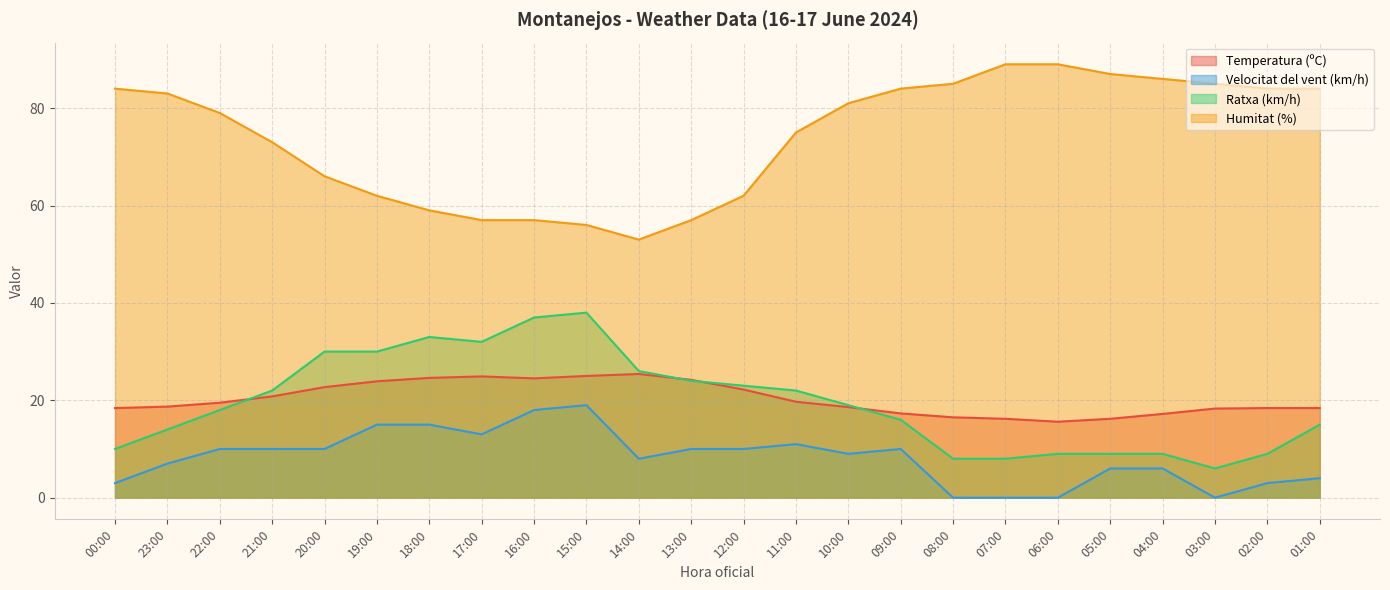

Between 02:00 and 23:00, which is larger?

23:00